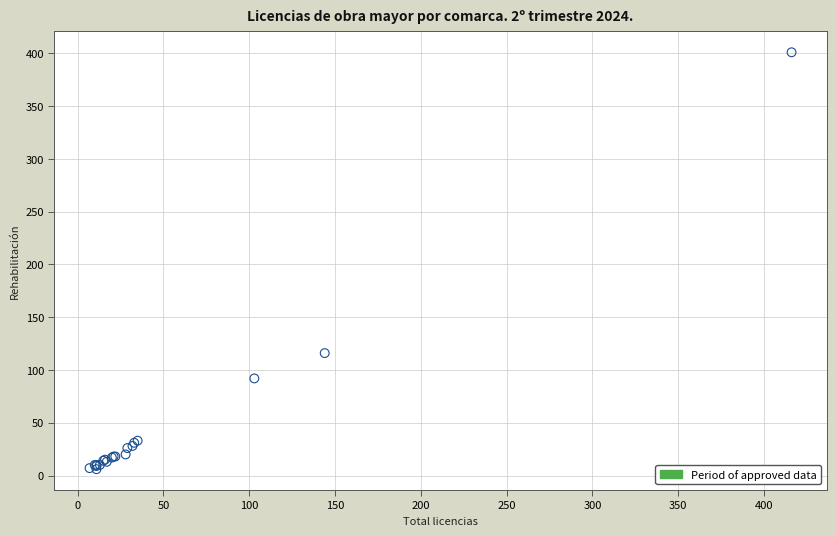

What Y value in the scatter plot is closest to 203?

116